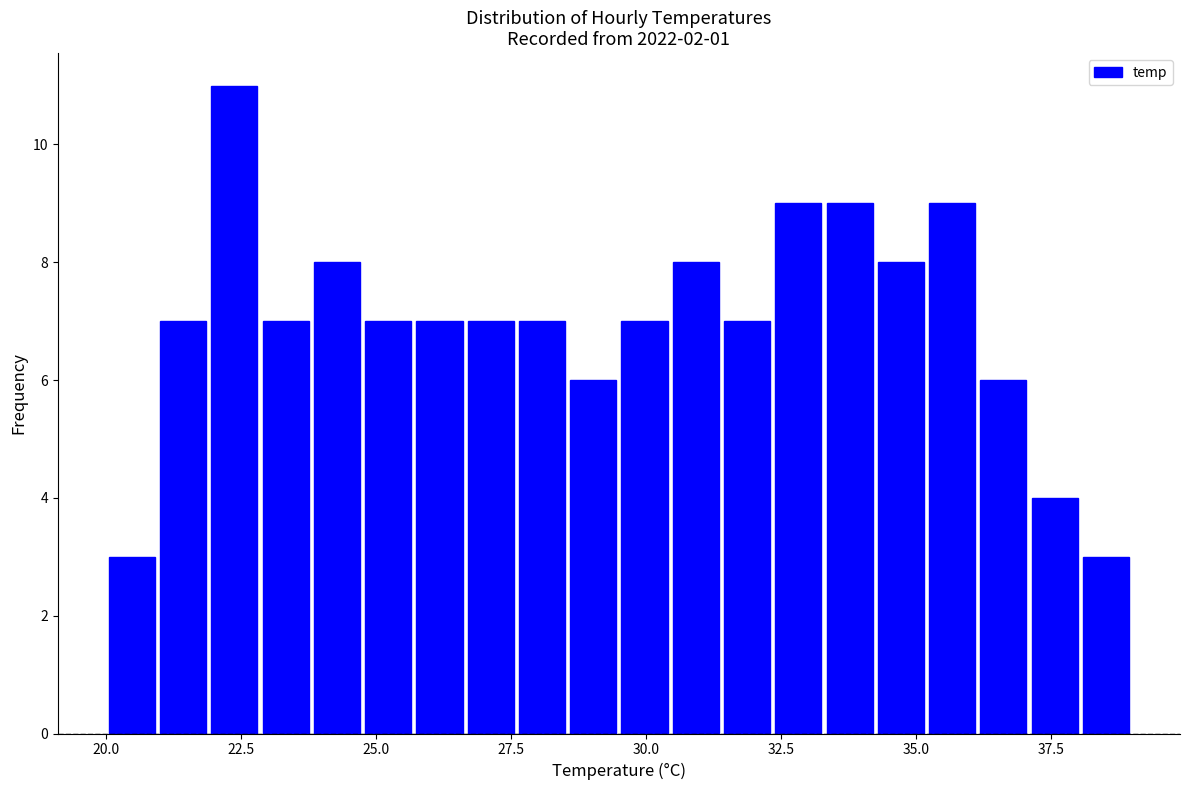

Around what value on the x-axis is the tallest bar? Give the approximate position of its centre, as read against the axis.

22.5